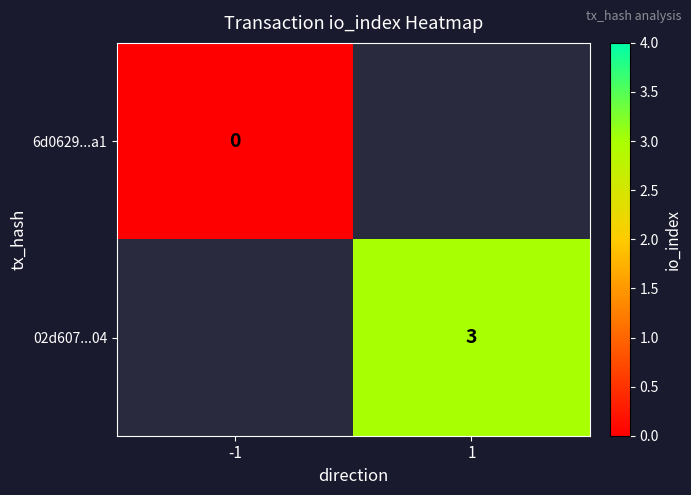

Which has a higher value, 1 or -1?

-1